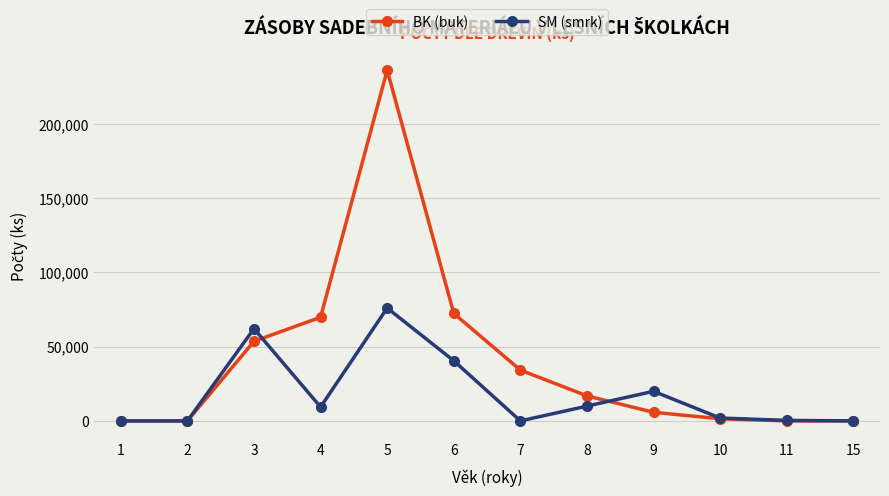

How many values in the SM (smrk) series are below 9360?

6